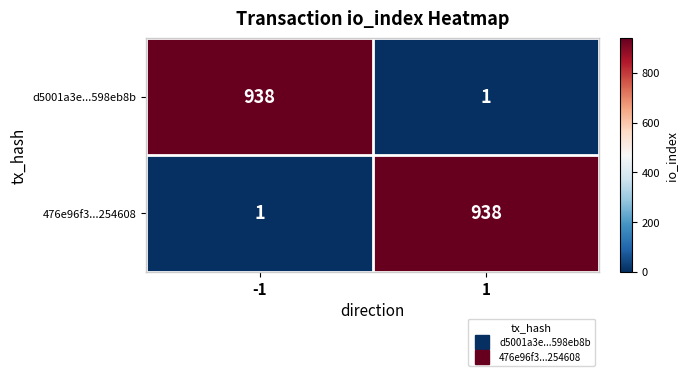

What is the sum of all 476e96f3...254608 values?

939